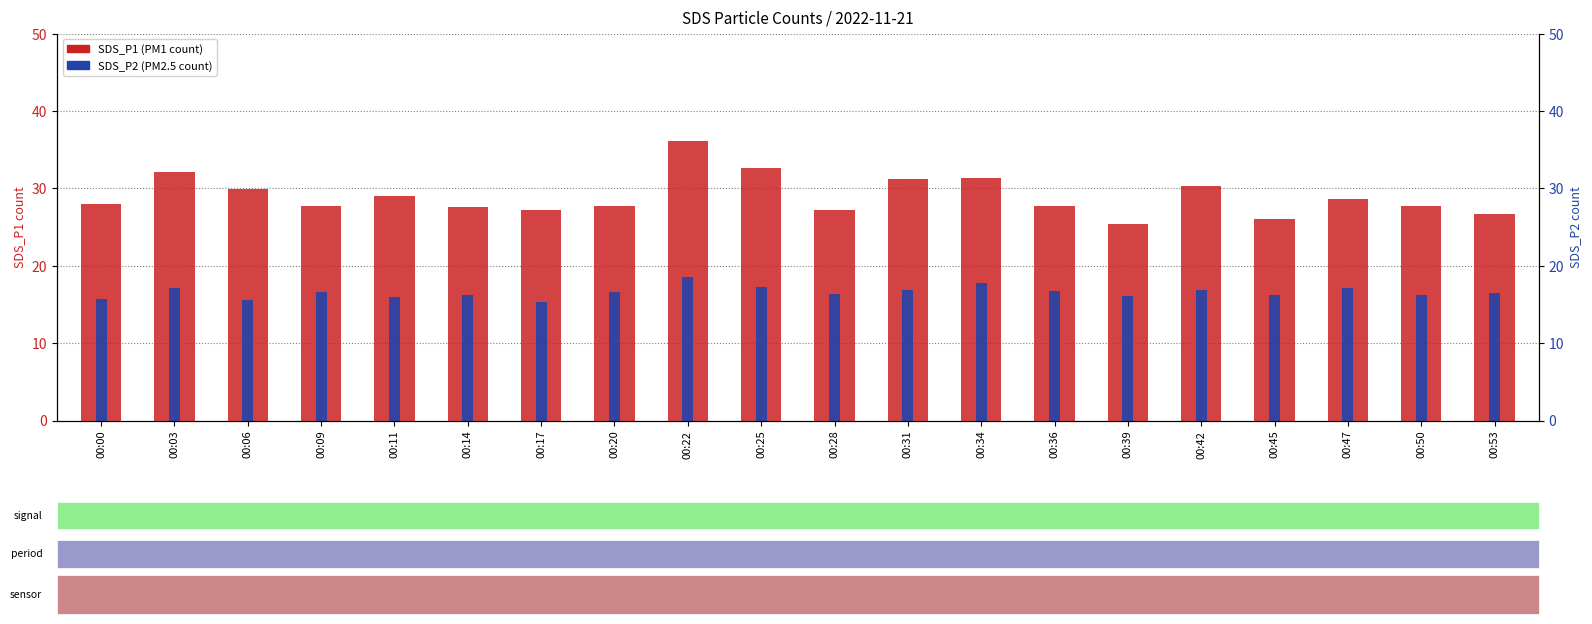

Reading left to right, transcribe all the data shown in this chart.

SDS_P1: 00:00=28.0	00:03=32.1	00:06=29.9	00:09=27.8	00:11=29.1	00:14=27.6	00:17=27.2	00:20=27.7	00:22=36.2	00:25=32.7	00:28=27.2	00:31=31.2	00:34=31.3	00:36=27.7	00:39=25.4	00:42=30.3	00:45=26.1	00:47=28.6	00:50=27.8	00:53=26.6
SDS_P2: 00:00=15.7	00:03=17.1	00:06=15.6	00:09=16.6	00:11=16.0	00:14=16.3	00:17=15.3	00:20=16.6	00:22=18.6	00:25=17.2	00:28=16.3	00:31=16.9	00:34=17.7	00:36=16.8	00:39=16.1	00:42=16.9	00:45=16.2	00:47=17.1	00:50=16.2	00:53=16.5